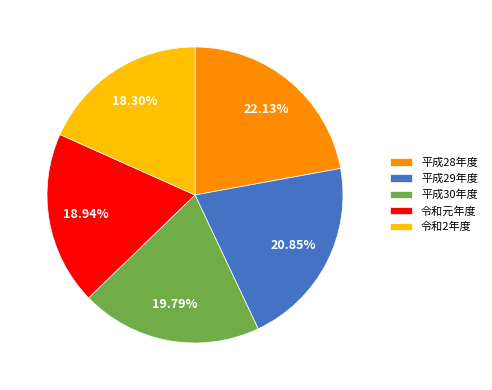

What is the ratio of the value at 令和2年度 to the value at 平成29年度?

0.9